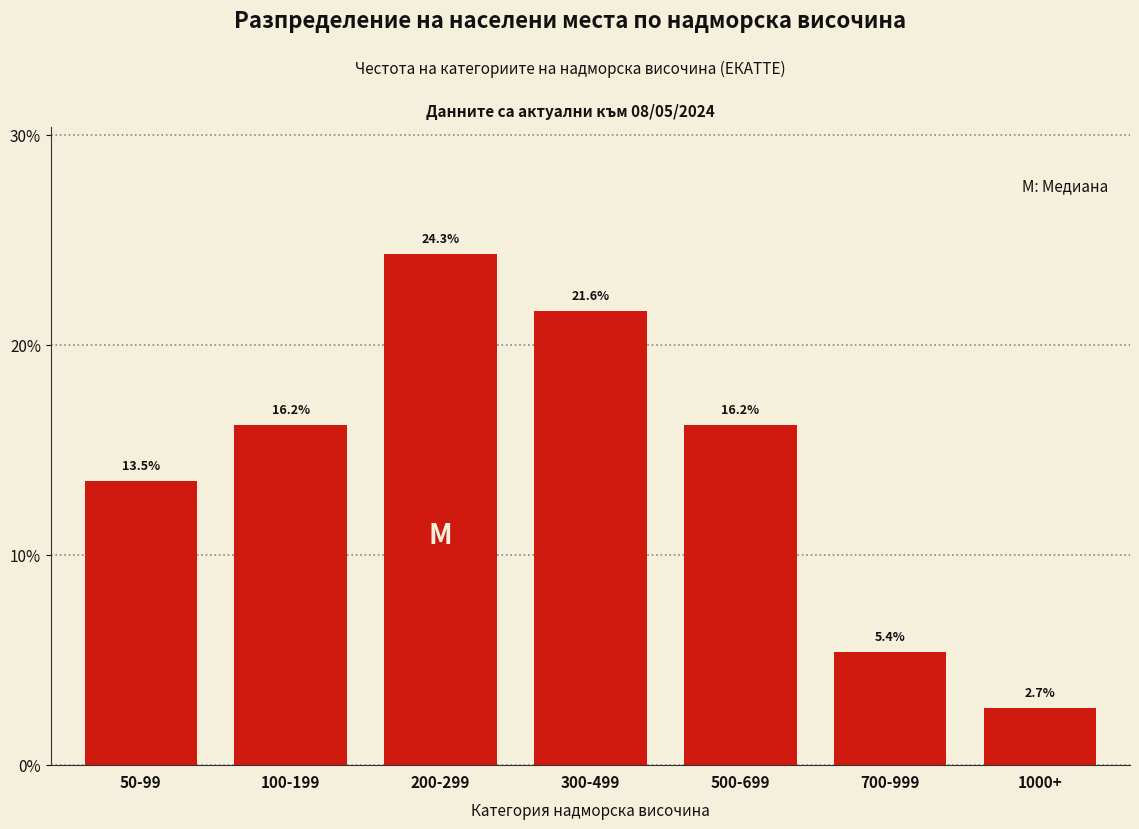

Reading left to right, transcribe all the data shown in this chart.

50-99=13.5	100-199=16.2	200-299=24.3	300-499=21.6	500-699=16.2	700-999=5.4	1000+=2.7